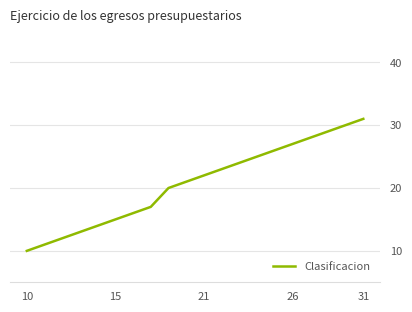

What is the smallest value displayed?

10